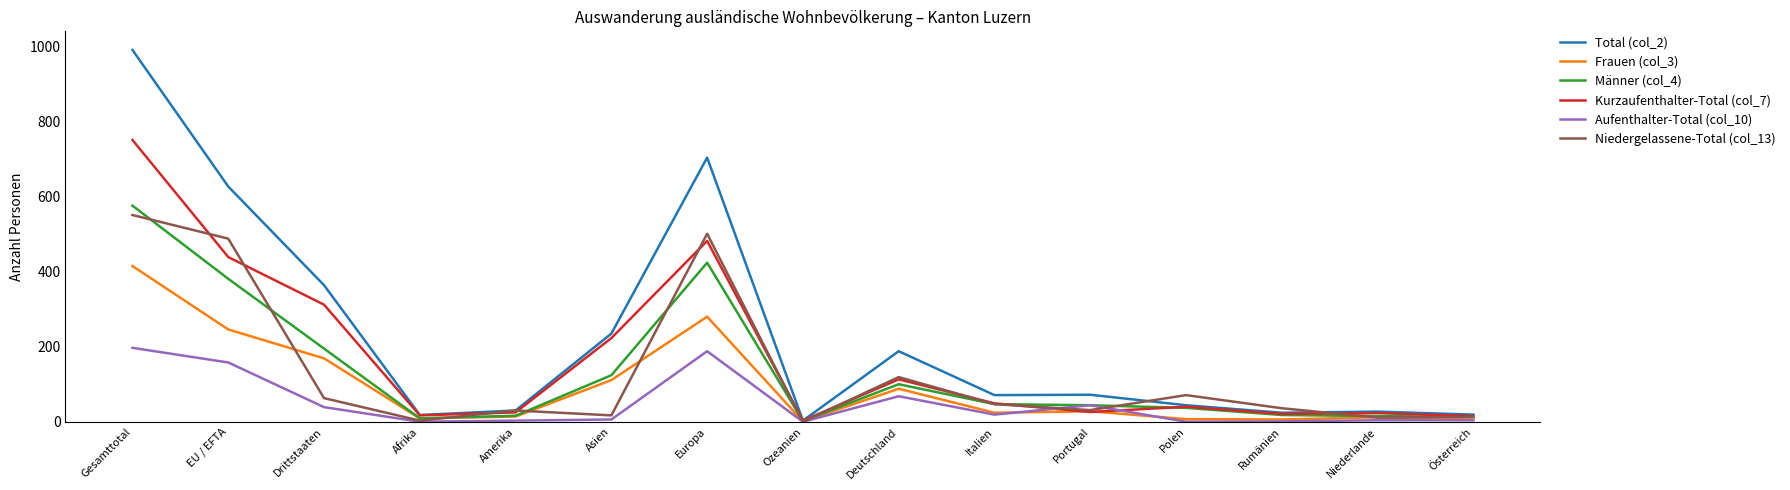

How many categories are shown in the chart?

15